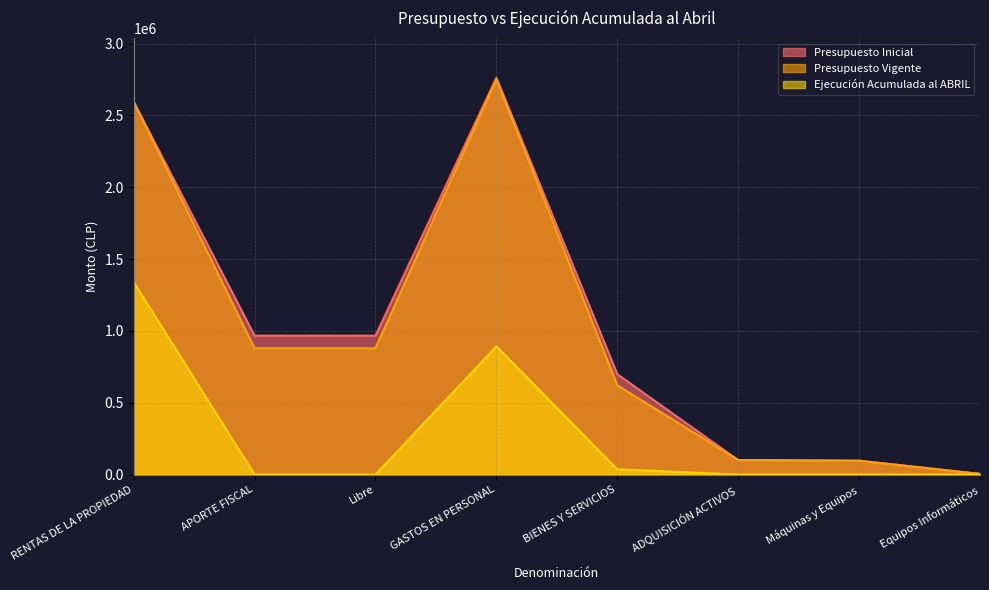

What is the total value across all series at Libre?

1846673